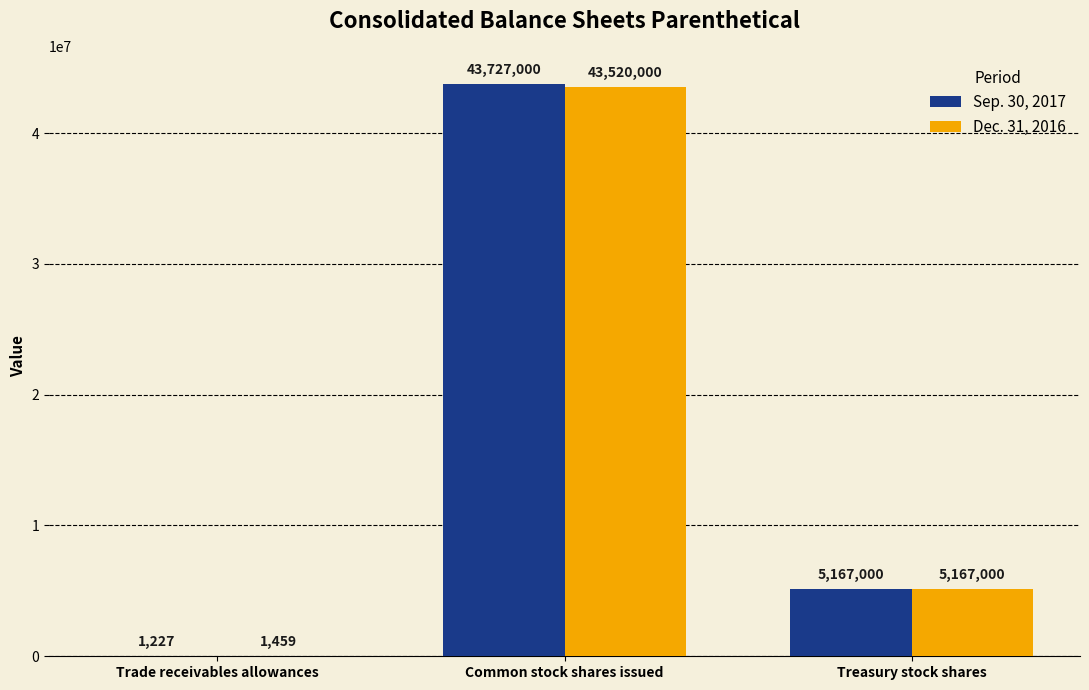

Is it true that Sep. 30, 2017 equals 1227 at Trade receivables allowances?

True